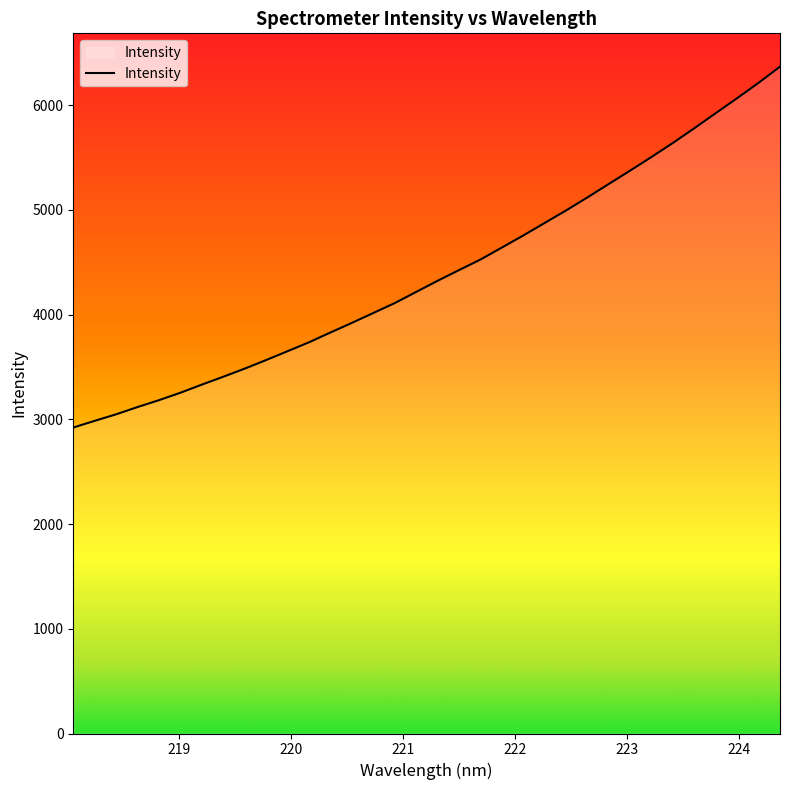

What is the greatest value displayed?

6367.9